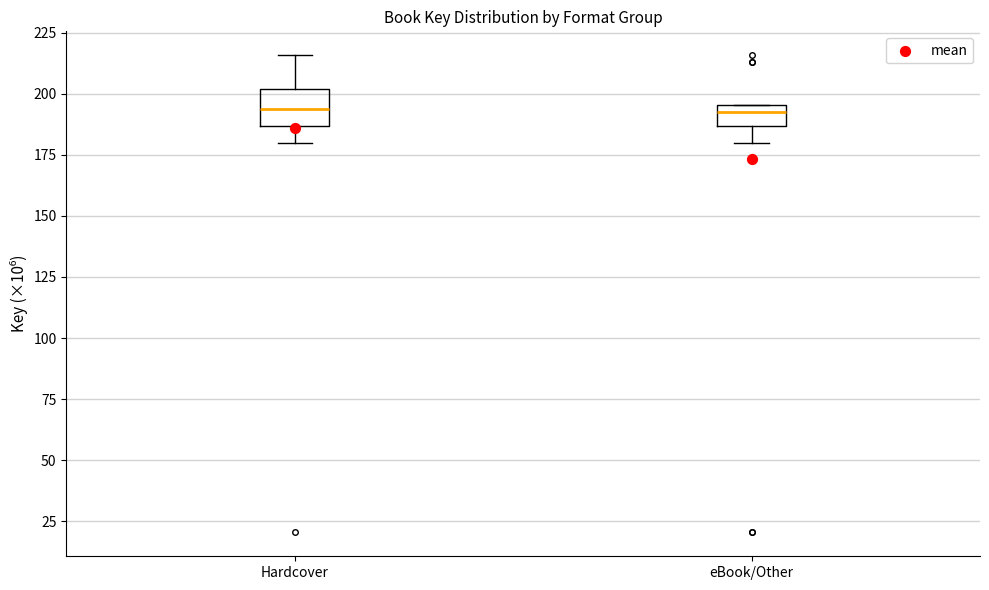

Where does the median line of the box for Hardcover sit on the y-axis? The values are not printed on the chart, so give them approximately, as read against the axis.

195